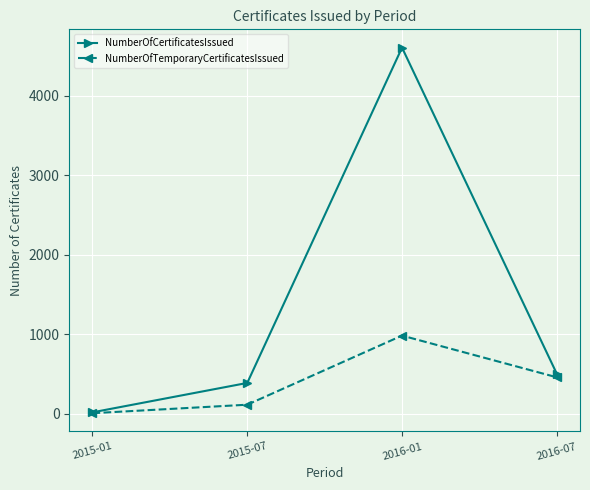

At how many categories does at least one series exceed 3935?

1